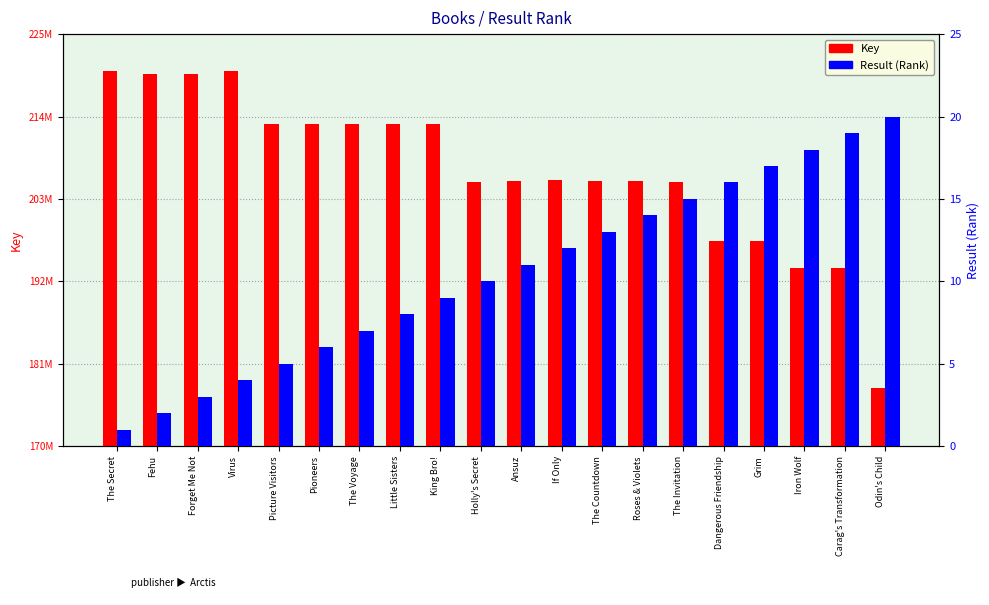

What is the difference between the second highest and minimum values in the Key series?

42288118